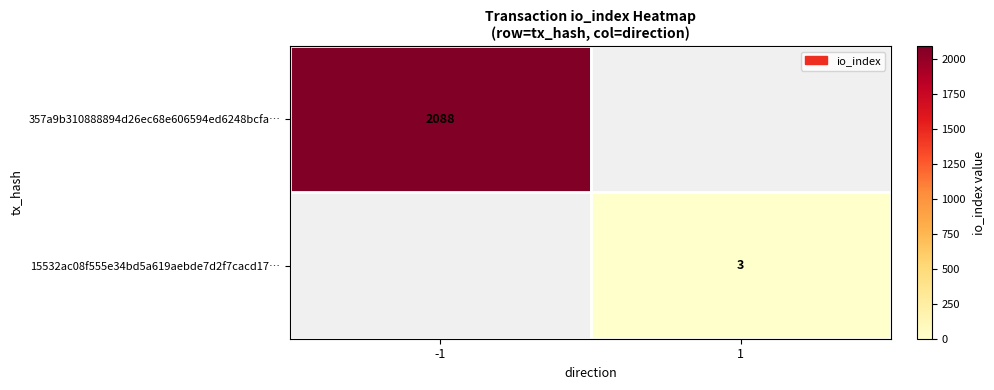

Is it true that 15532ac08f555e34bd5a619aebde7d2f7cacd17… equals 3 at 1?

True